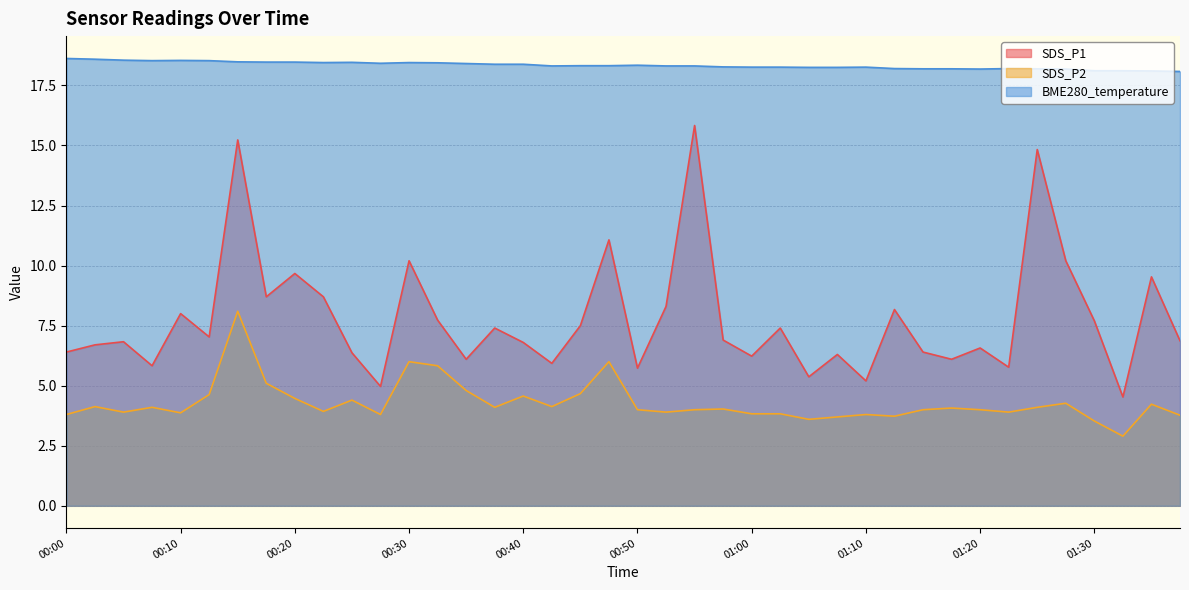

Which category has the lowest value across all series?

01:33